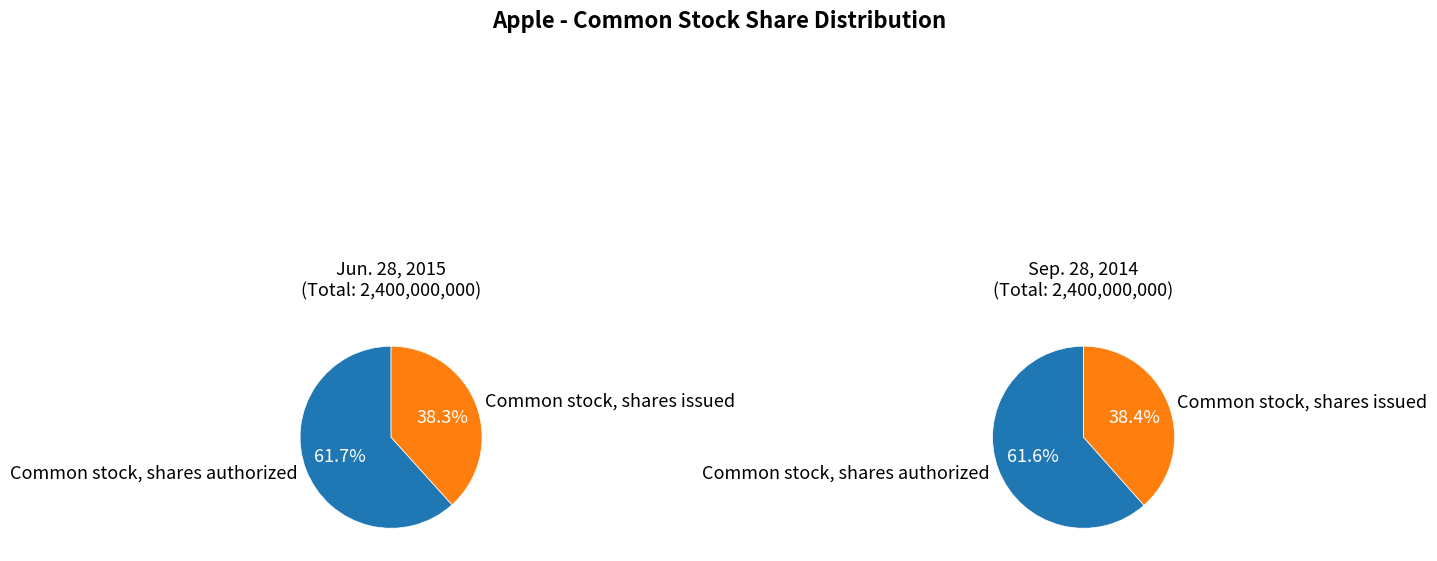

Which category has the smallest portion of the pie?

Common stock, shares issued